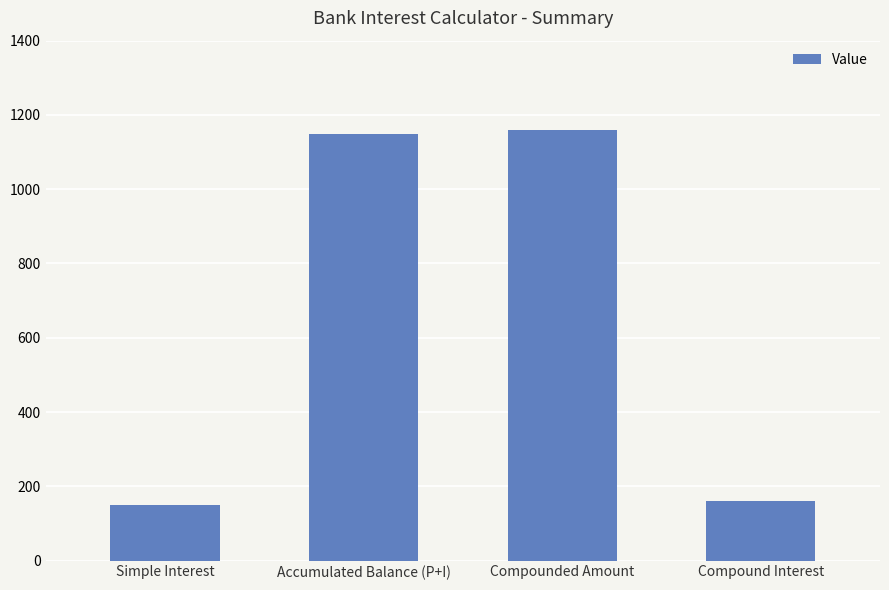

What is the label of the 4th bar from the left?

Compound Interest